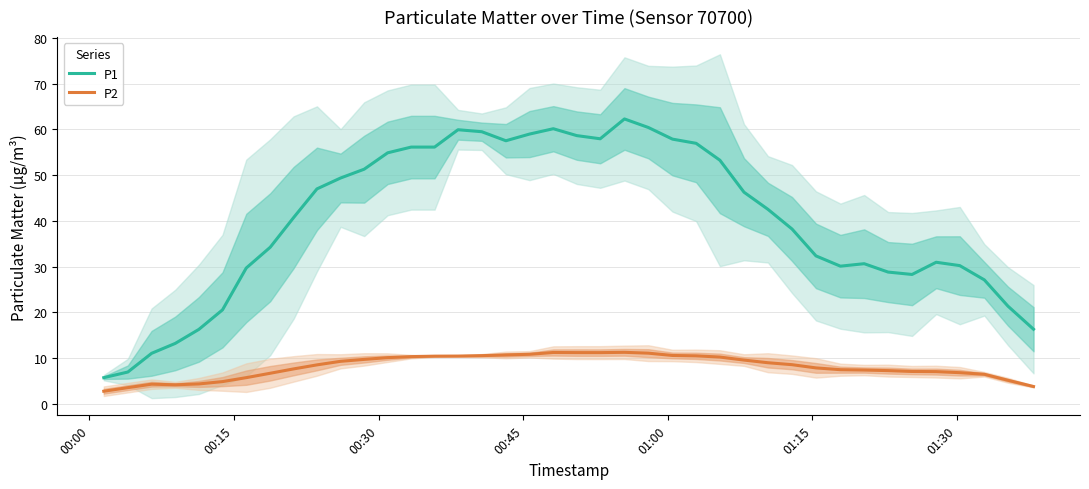

True or false: P1 and P2 intersect in this chart.

False